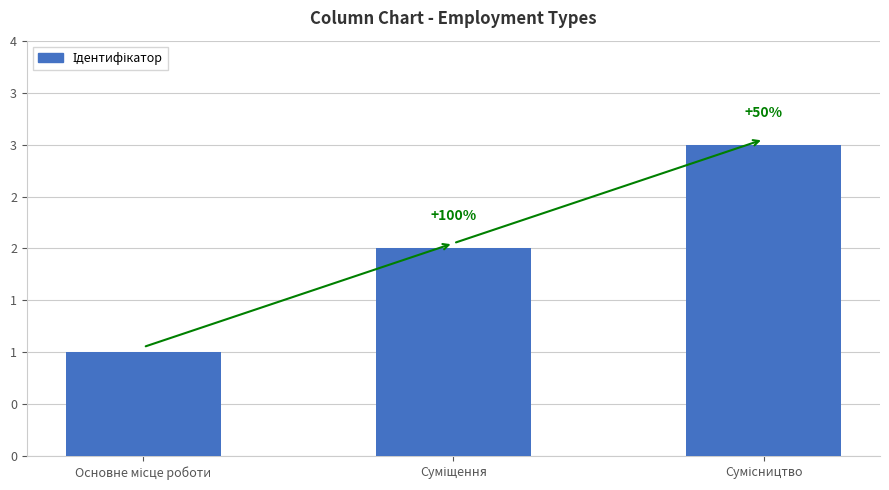

Reading right to left, list all the values displayed in this chart.

3	2	1